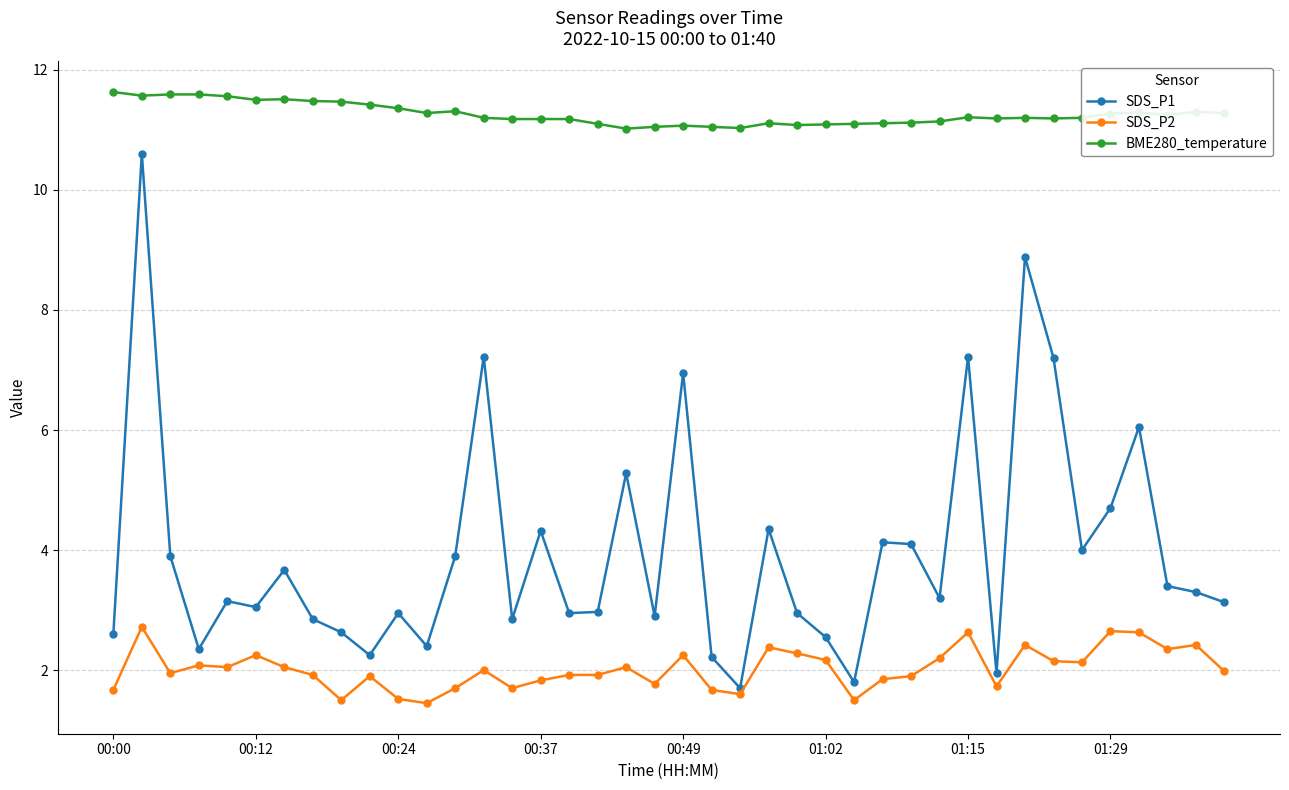

True or false: SDS_P2 and SDS_P1 cross at least once.

False